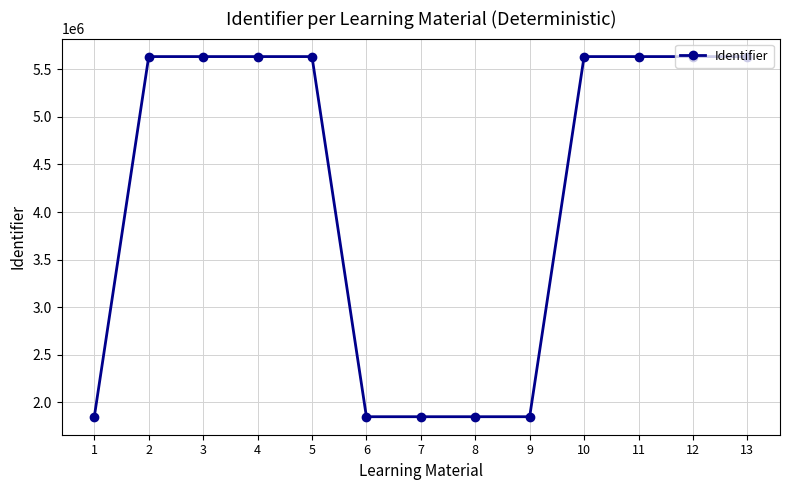

What is the value of the 2nd point from the left?

5633361